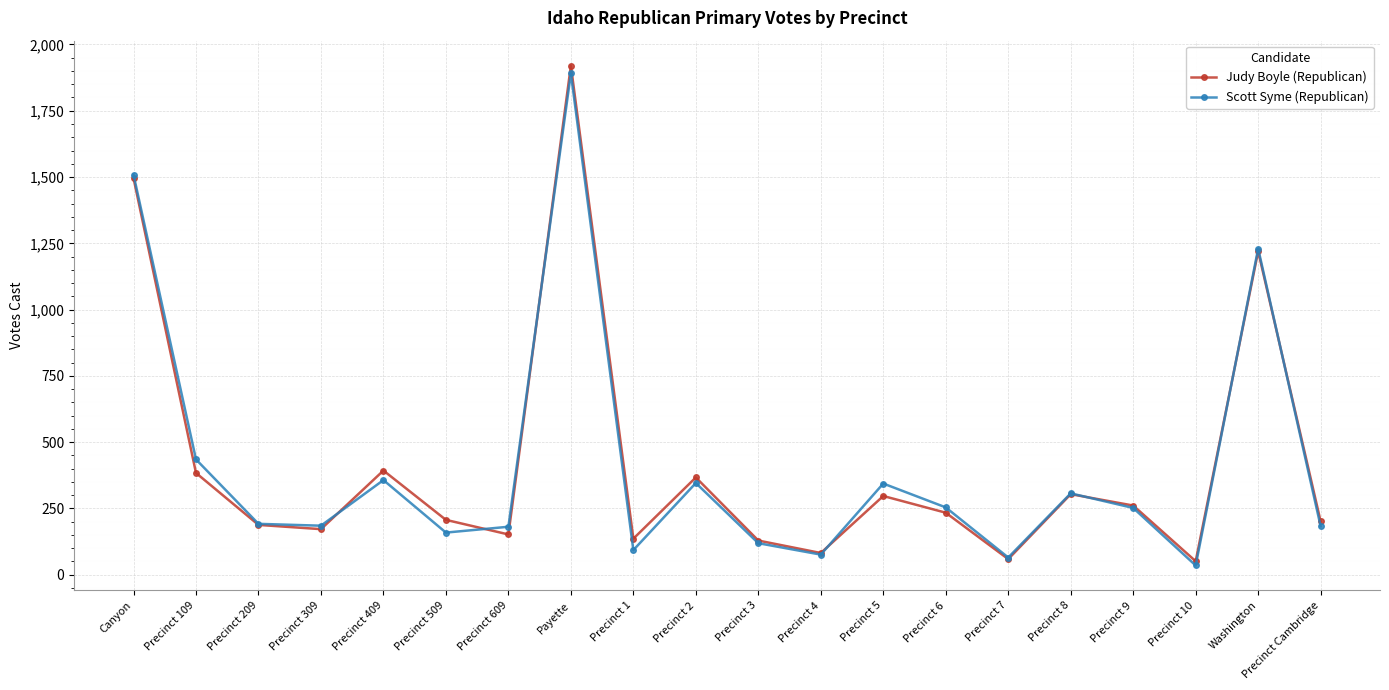

Is it true that Scott Syme (Republican) equals 64 at Precinct 509?

False